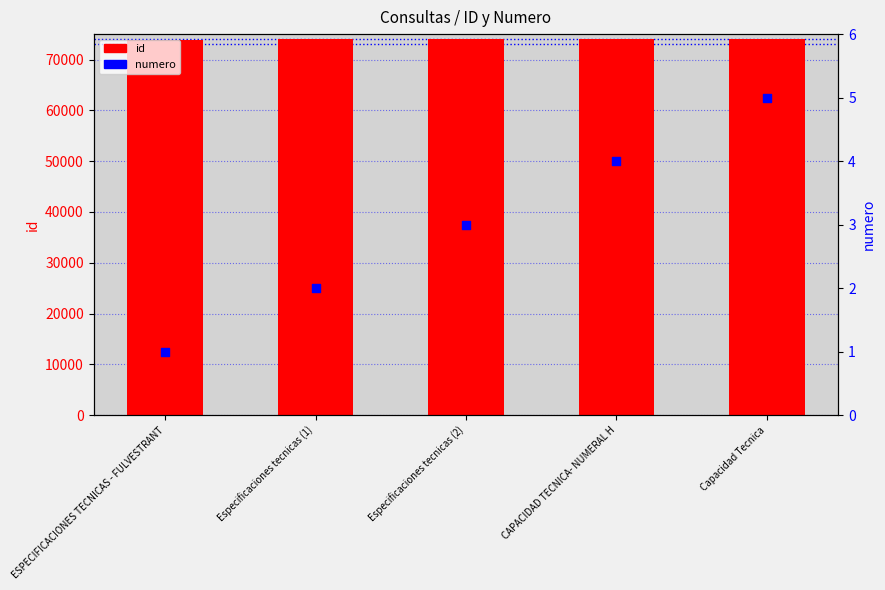

At which category is the sum across all series the highest?

Capacidad Tecnica